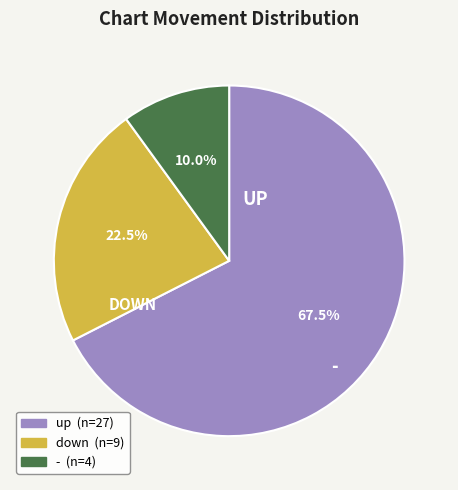

Does any single category account for the majority?

Yes